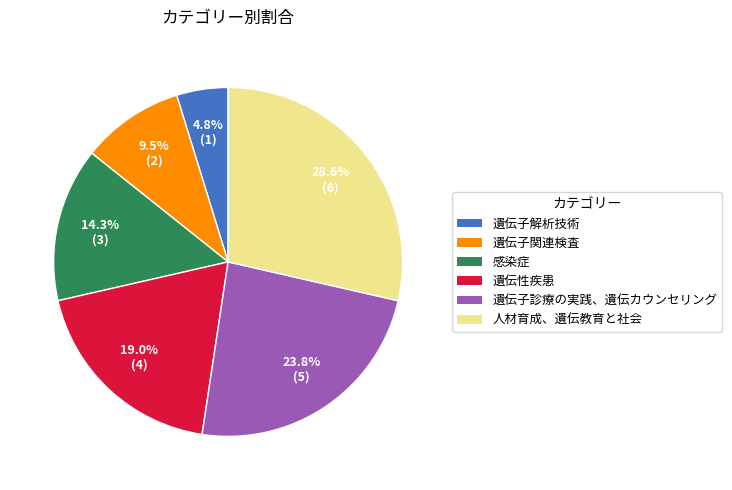

Between 人材育成、遺伝教育と社会 and 遺伝子解析技術, which is larger?

人材育成、遺伝教育と社会